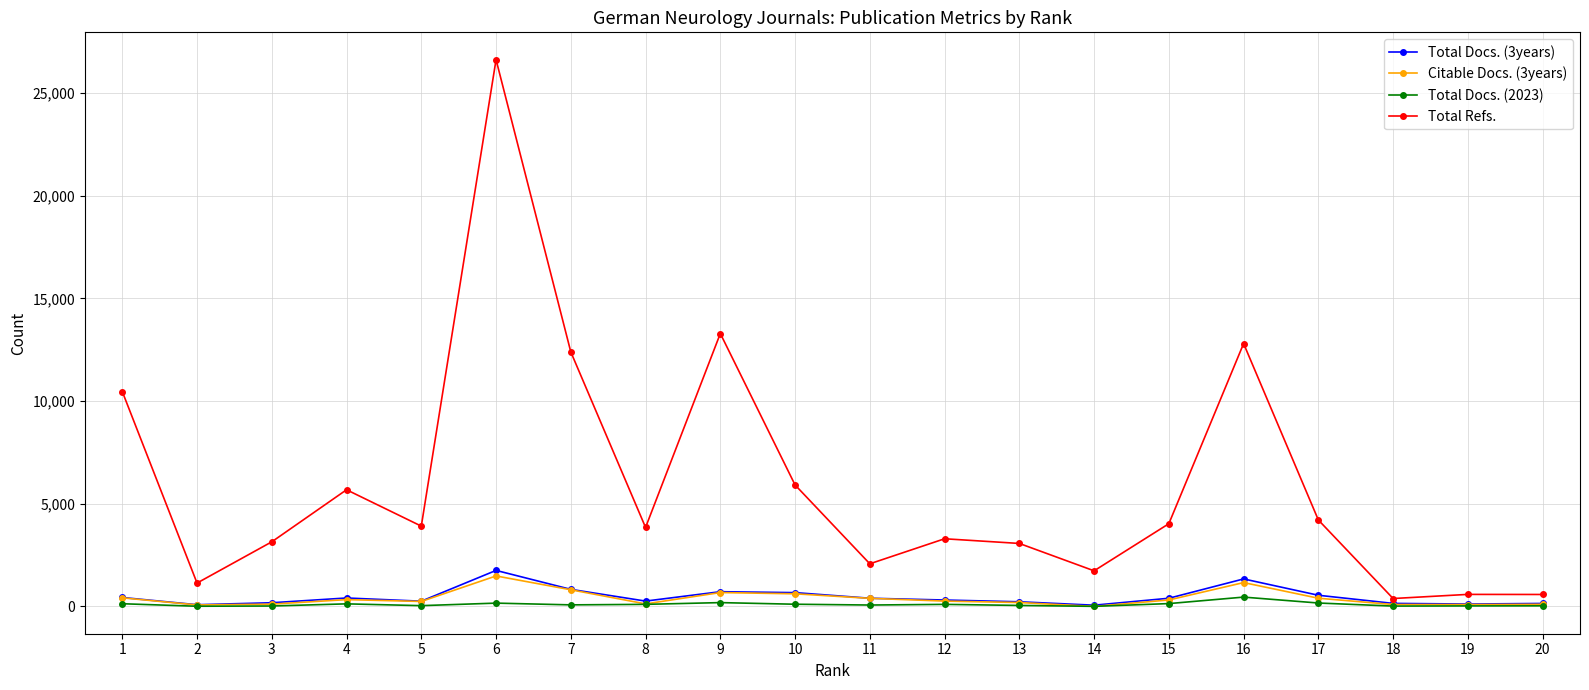

What is the average value of the Total Docs. (3years) series?

462